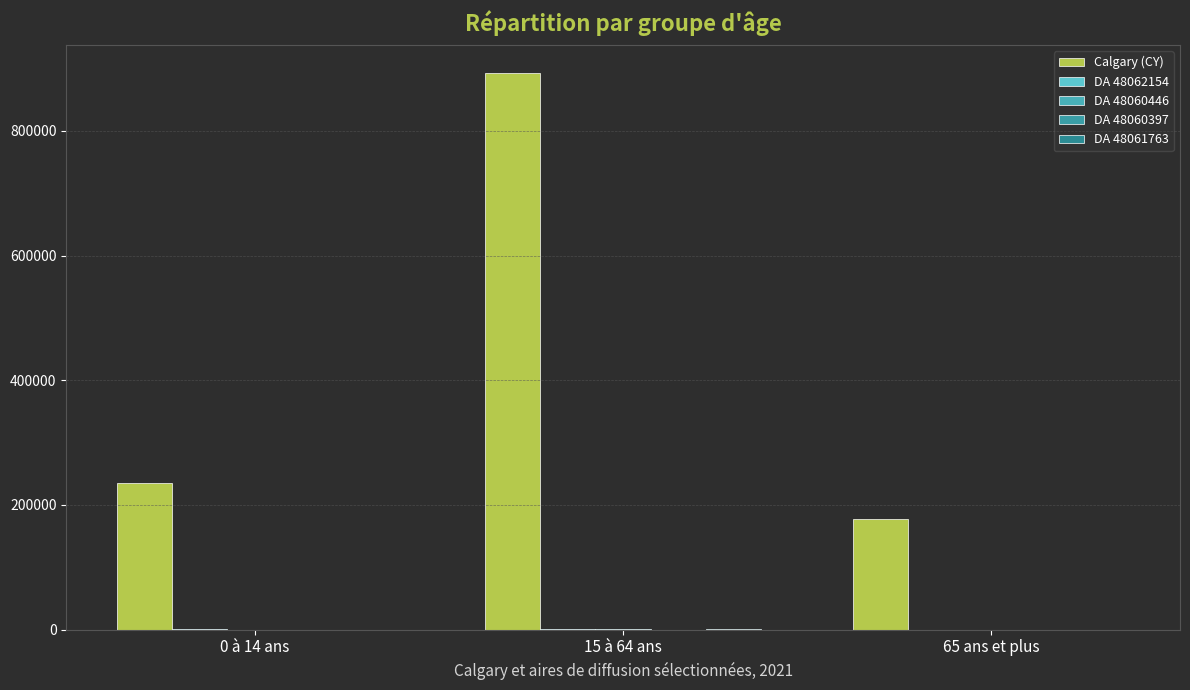

How many distinct data groups are displayed?

5